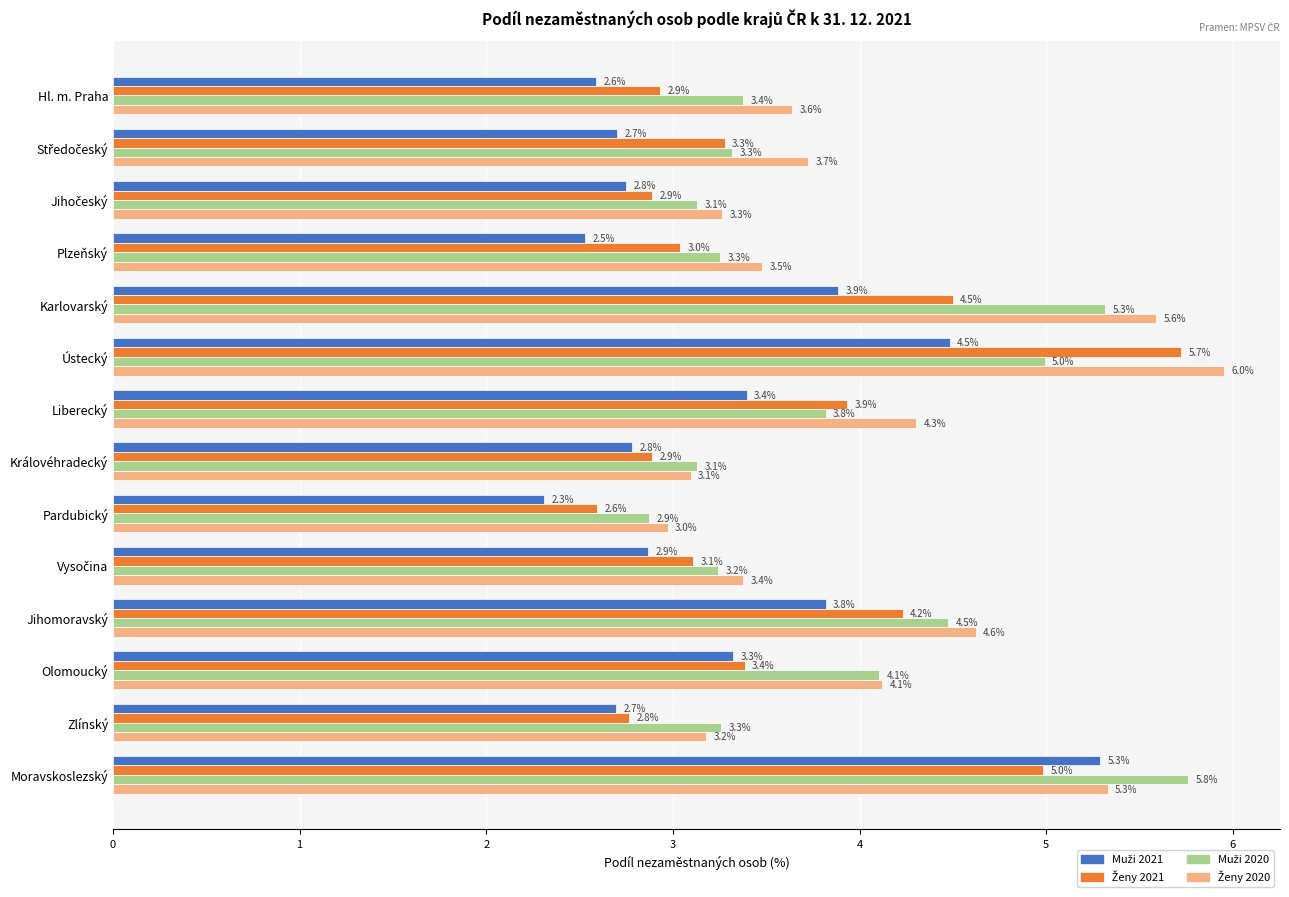

What is the difference between the highest and lowest values at Moravskoslezský?

0.8